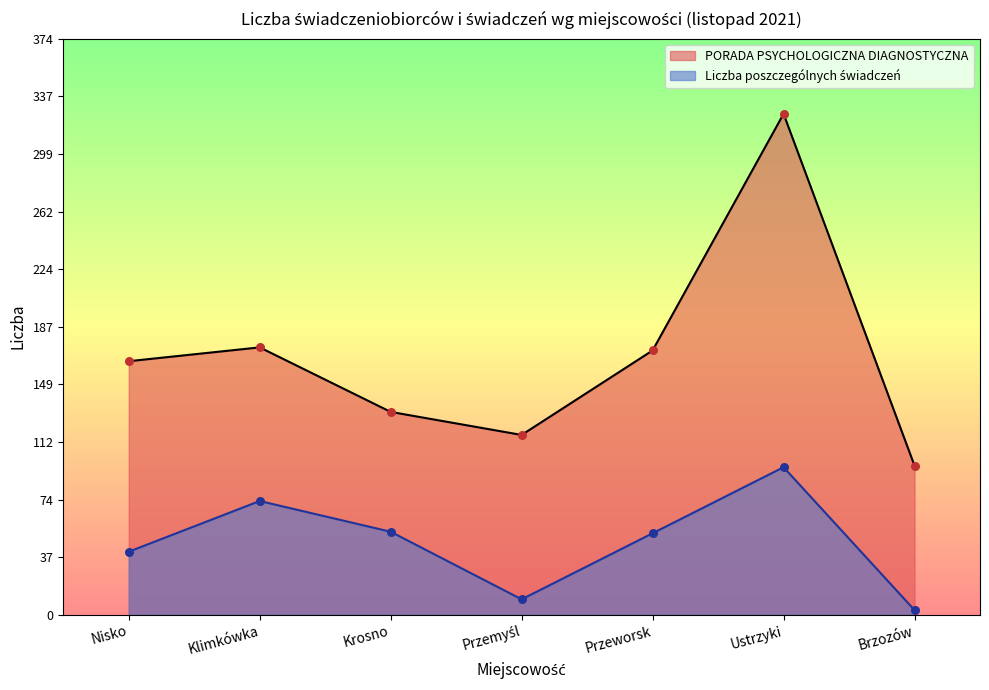

Is the value of PORADA PSYCHOLOGICZNA DIAGNOSTYCZNA at Brzozów greater than the value of Liczba poszczególnych świadczeń at Krosno?

Yes